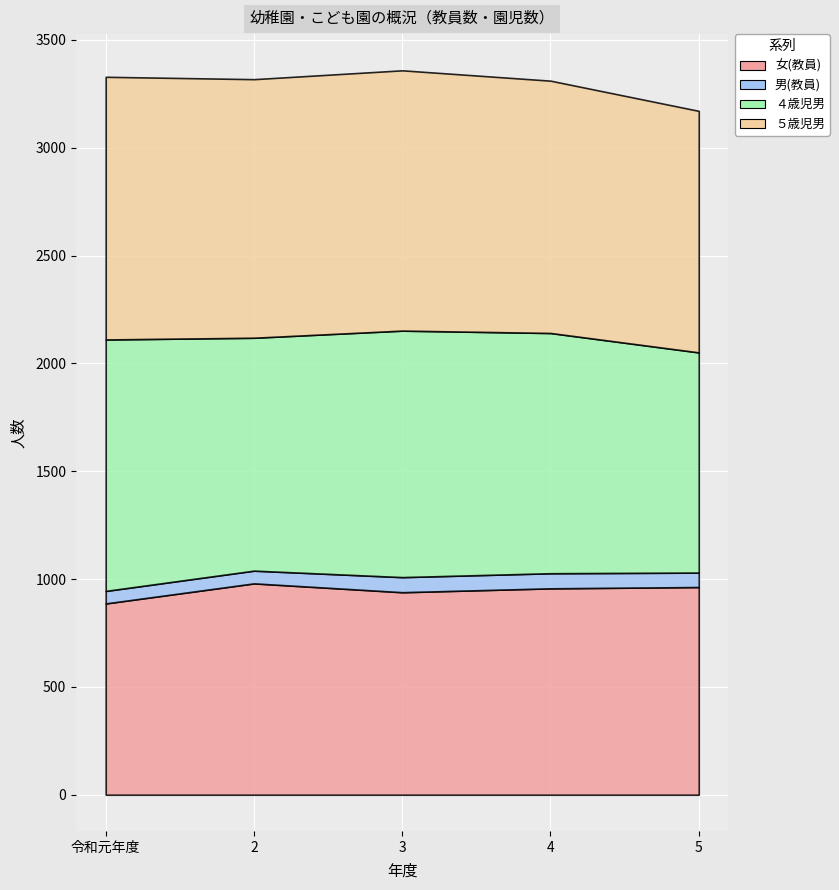

Is the value of 男(教員) at 3 greater than the value of ５歳児男 at 2?

No